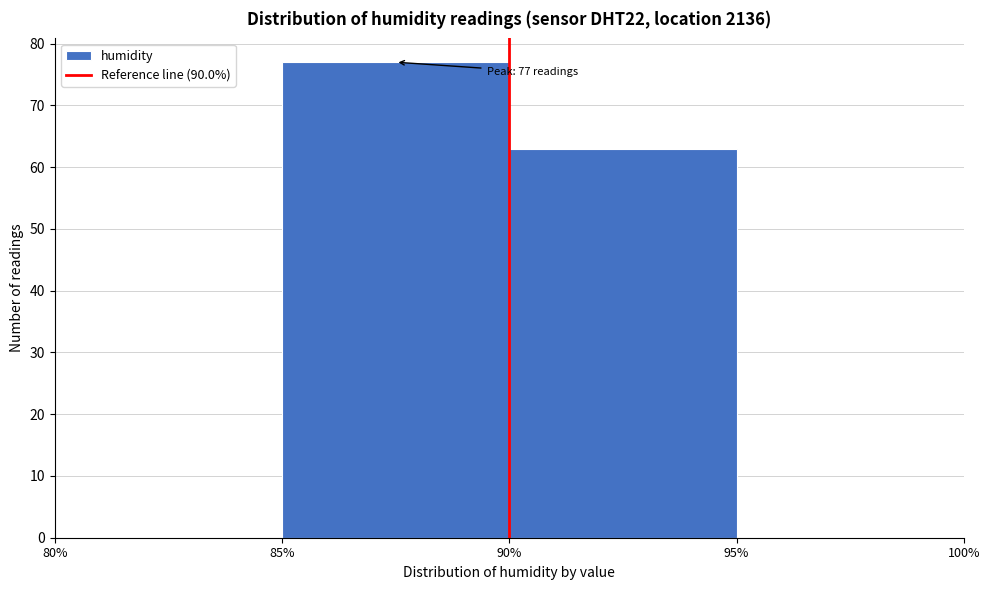

Which range on the x-axis has the tallest bar?

85% to 90%